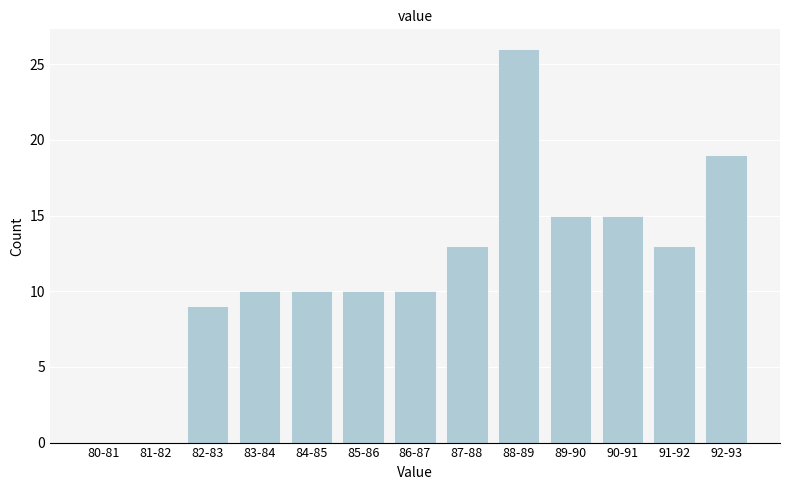

Reading right to left, list all the values displayed in this chart.

92-93=19	91-92=13	90-91=15	89-90=15	88-89=26	87-88=13	86-87=10	85-86=10	84-85=10	83-84=10	82-83=9	81-82=0	80-81=0